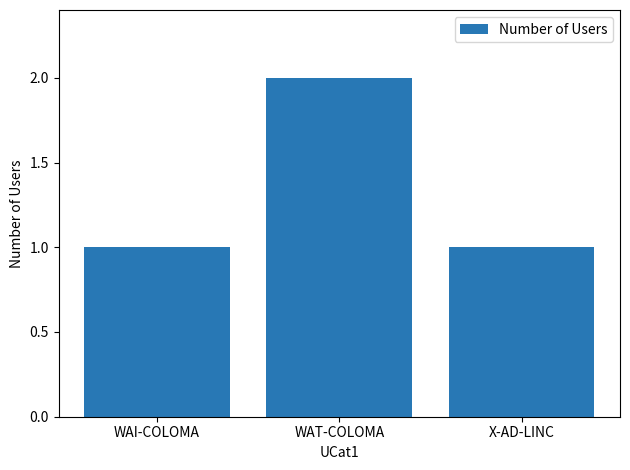

What is the minimum value shown in the chart?

1